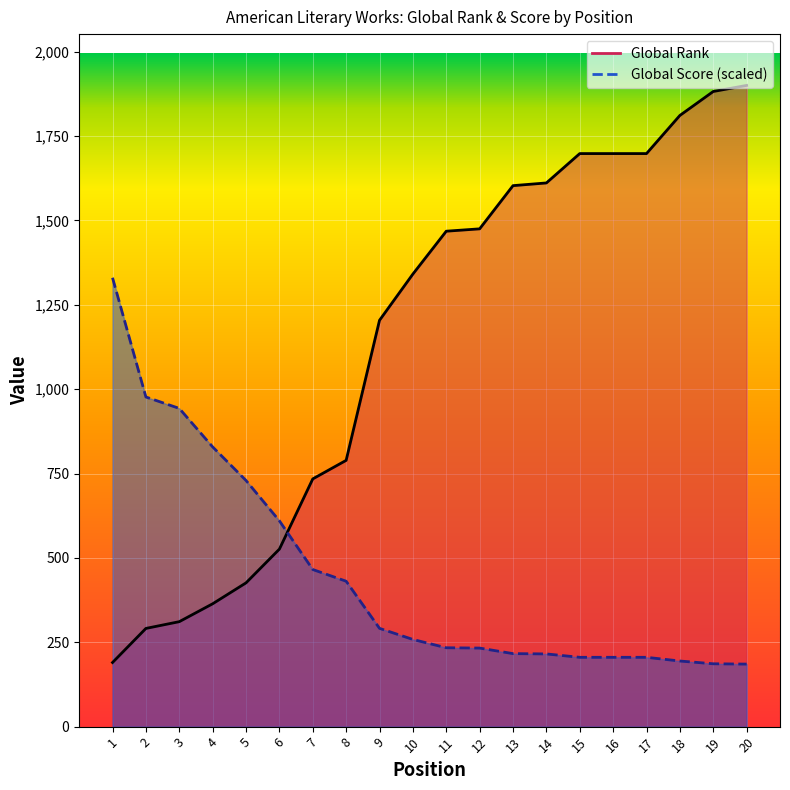

List the series in order of their overall mean, lowest first.

Global Score line, Global Rank line